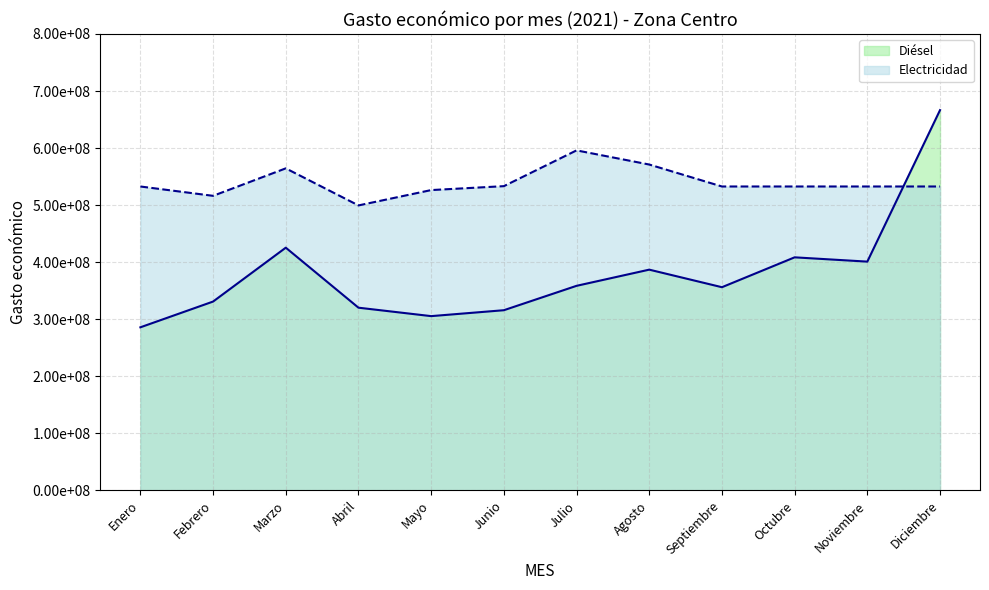

True or false: Electricidad and Diésel cross at least once.

True